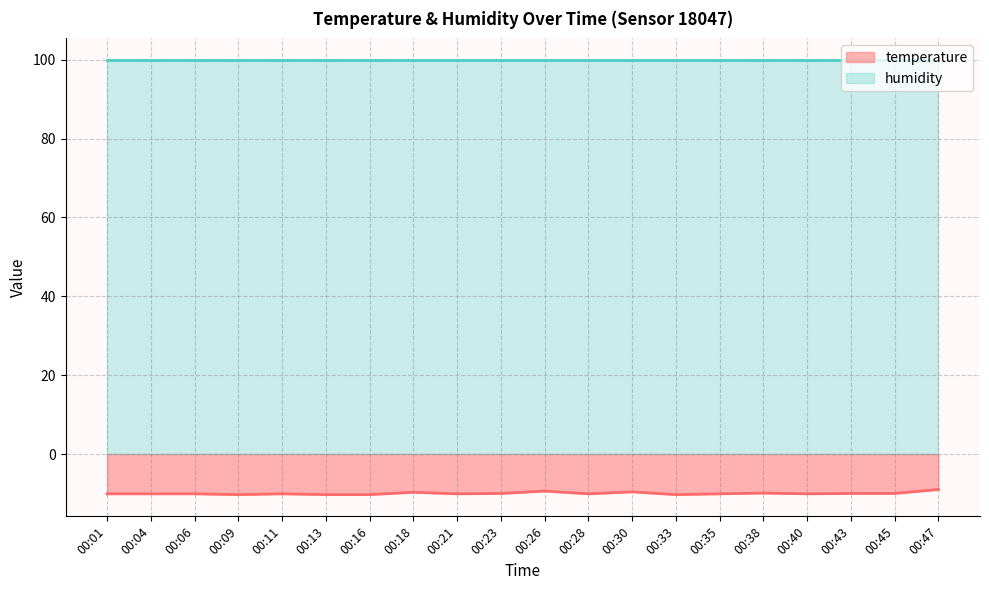

The value at 00:47 is -9.0. True or false?

True